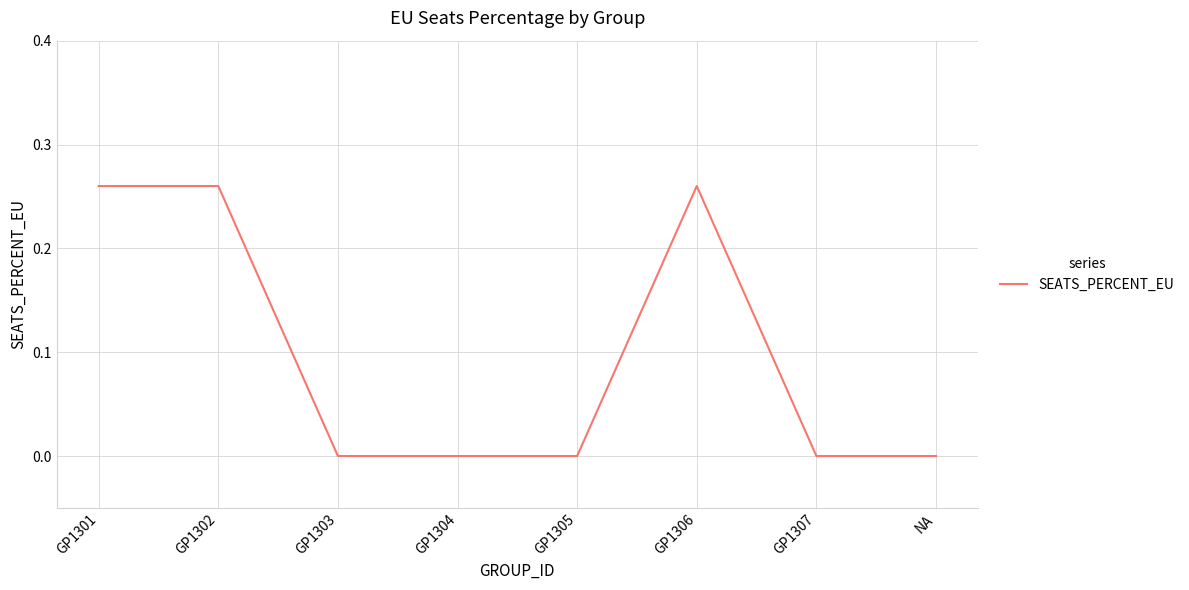

What position from the right is GP1301?

8